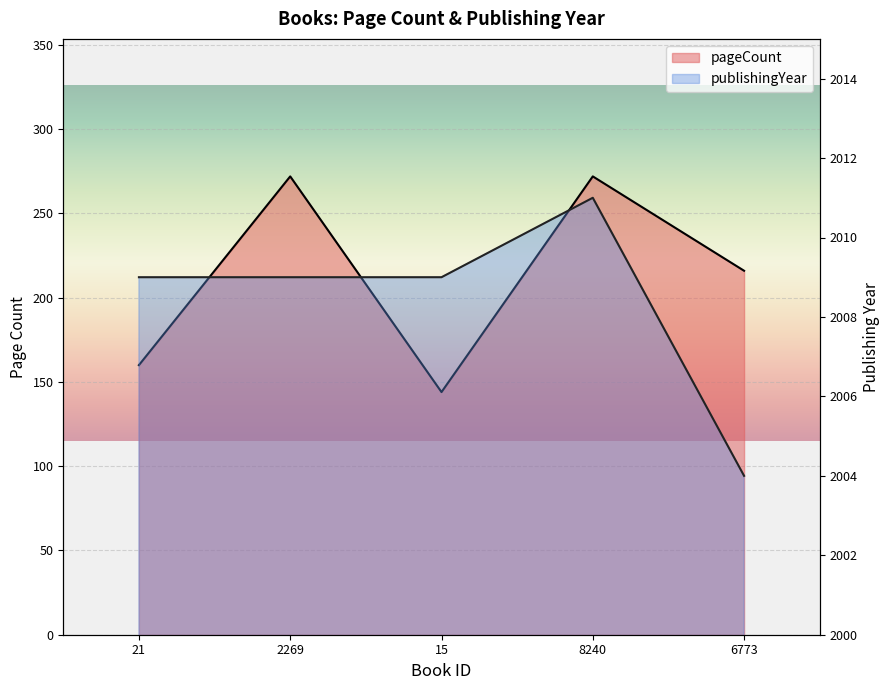

How many lines are shown in the chart?

2